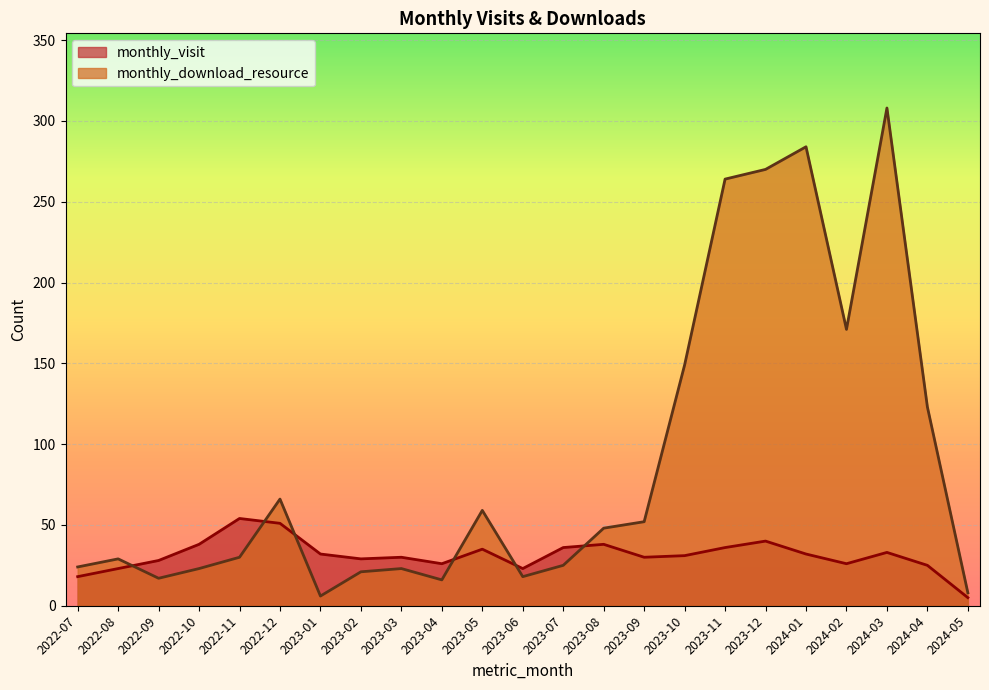

What are all the series names shown in the legend?

monthly_visit, monthly_download_resource